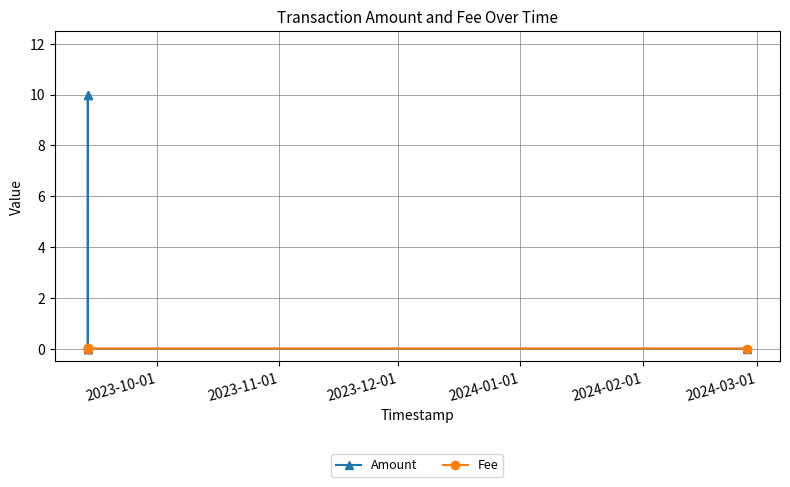

True or false: Amount has a value of 0.0 at 2023-10-01.

False